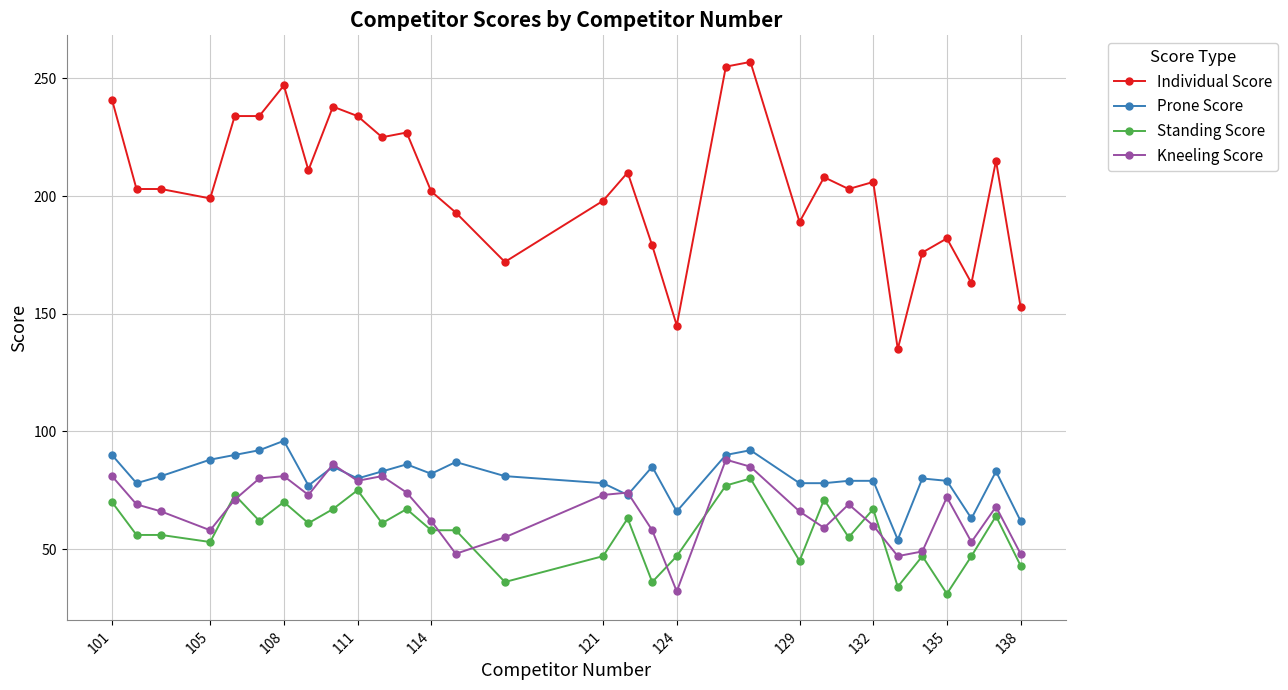

What are all the series names shown in the legend?

Individual Score, Prone Score, Standing Score, Kneeling Score